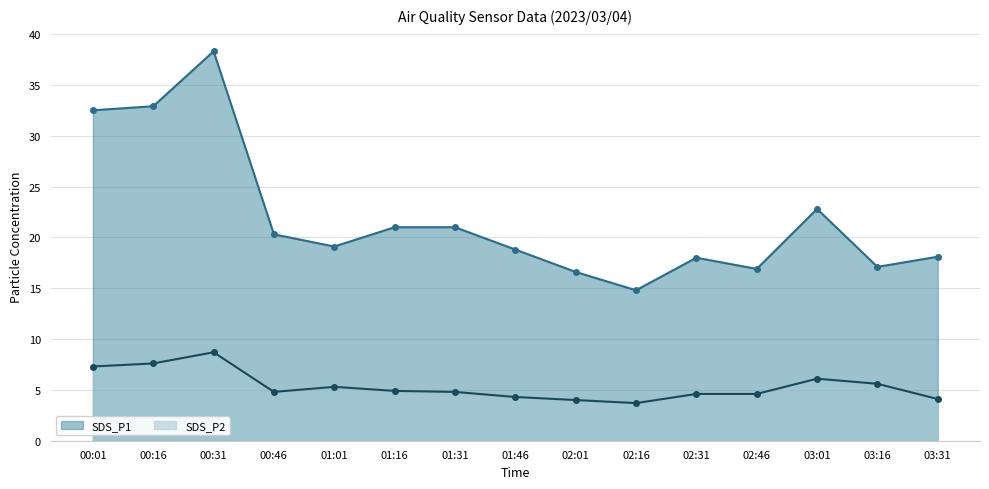

Reading left to right, extract all data points from this chart.

SDS_P1: 00:01=32.5	00:16=32.9	00:31=38.3	00:46=20.3	01:01=19.1	01:16=21.0	01:31=21.0	01:46=18.8	02:01=16.6	02:16=14.8	02:31=18.0	02:46=16.9	03:01=22.8	03:16=17.1	03:31=18.1
SDS_P2: 00:01=7.3	00:16=7.6	00:31=8.7	00:46=4.8	01:01=5.3	01:16=4.9	01:31=4.8	01:46=4.3	02:01=4.0	02:16=3.7	02:31=4.6	02:46=4.6	03:01=6.1	03:16=5.6	03:31=4.1